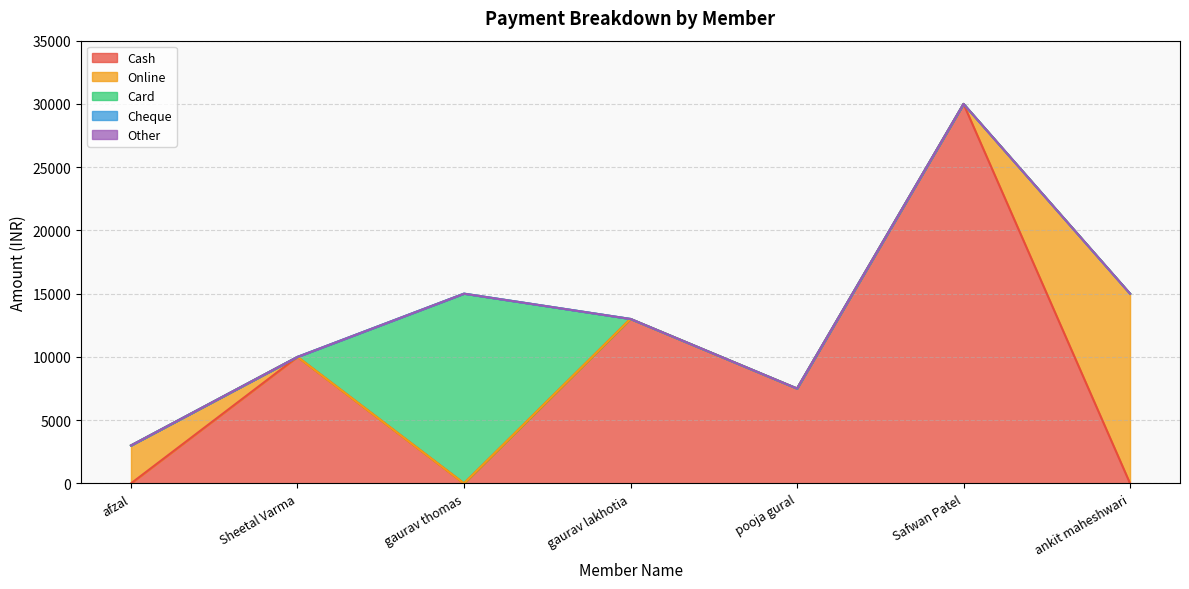

What is the sum of all Online values?

18000